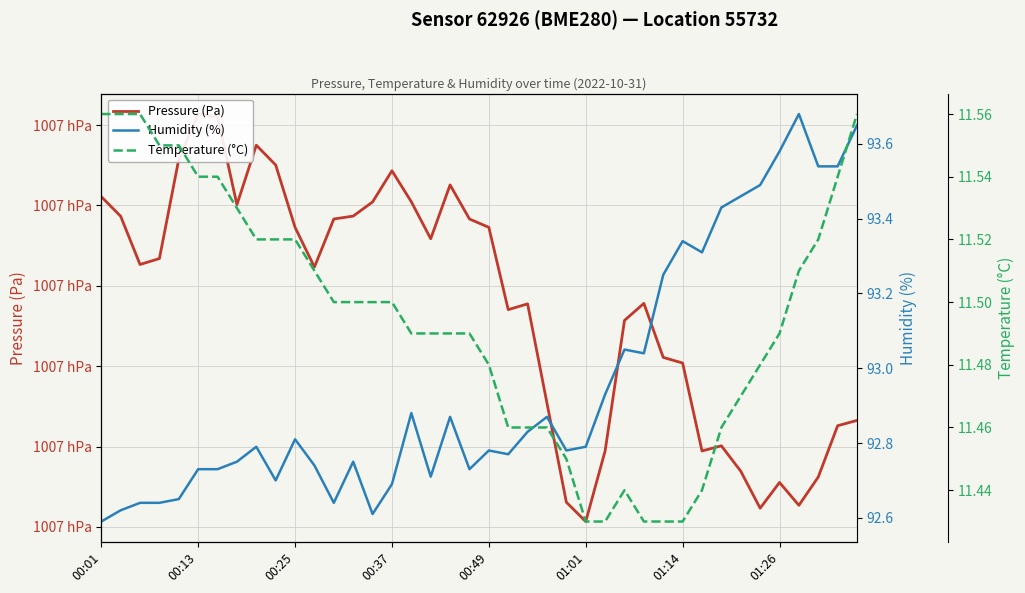

What is the smallest value displayed?

11.4